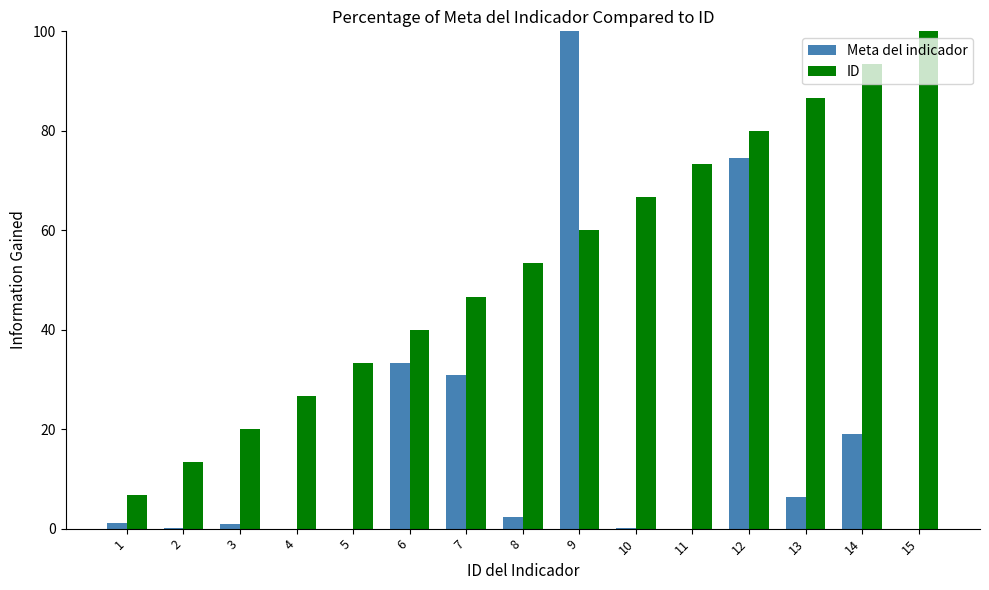

Is it true that Meta del indicador equals 0.1 at 10?

True